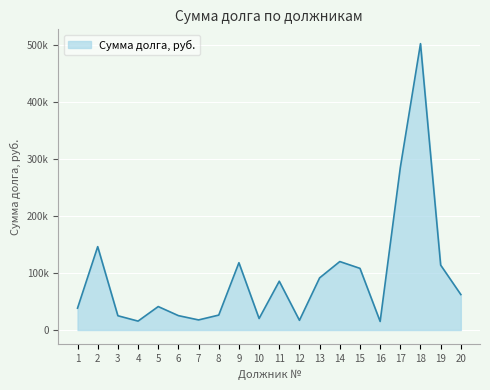

Does the chart display data point markers on the line(s)?

No